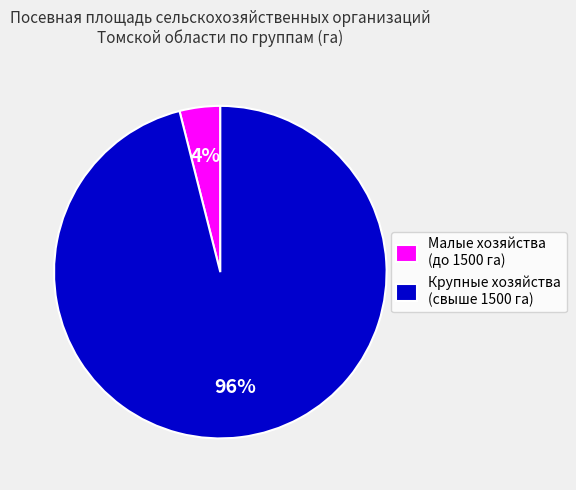

Does any single category account for the majority?

Yes